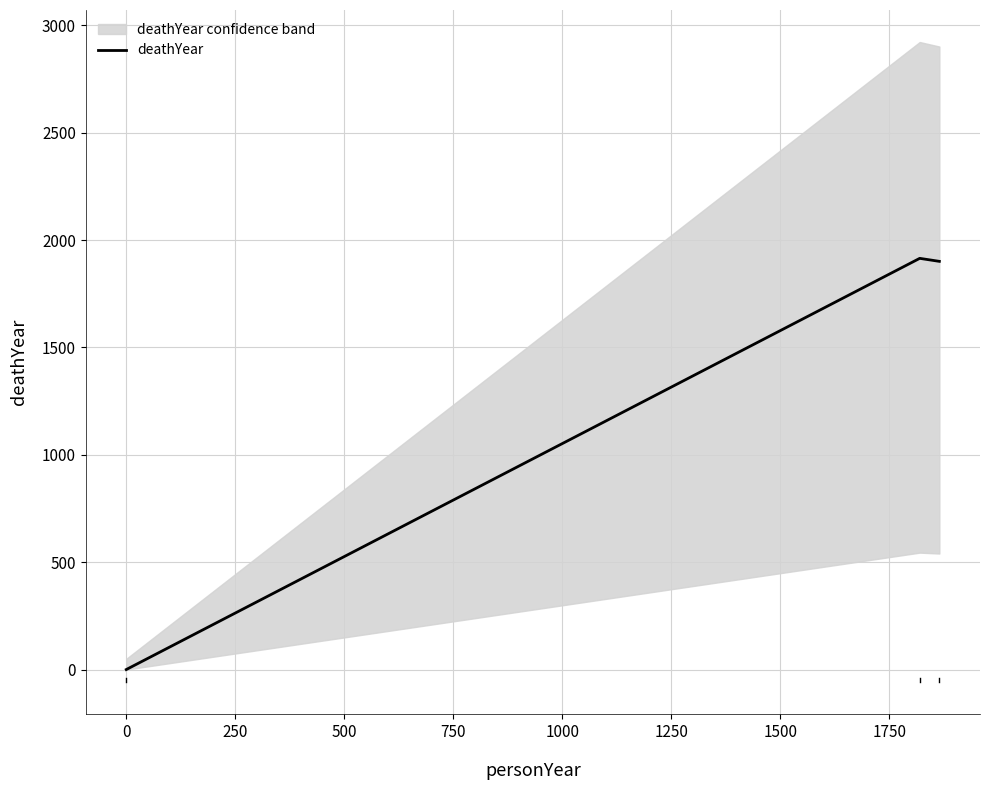

How many positive values does the deathYear series have?

2